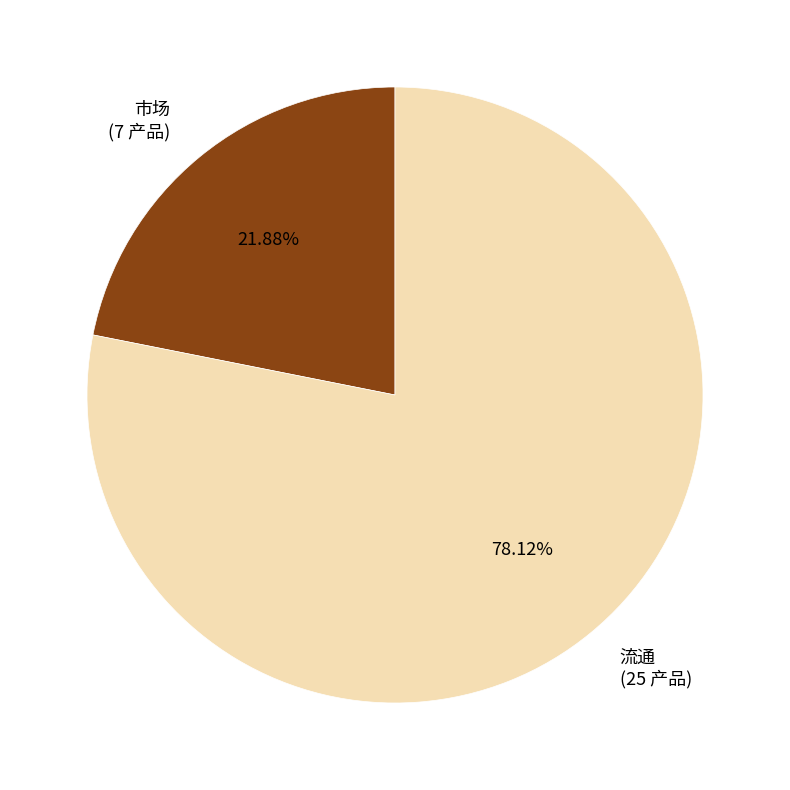

Is there any slice that represents more than half of the pie?

Yes